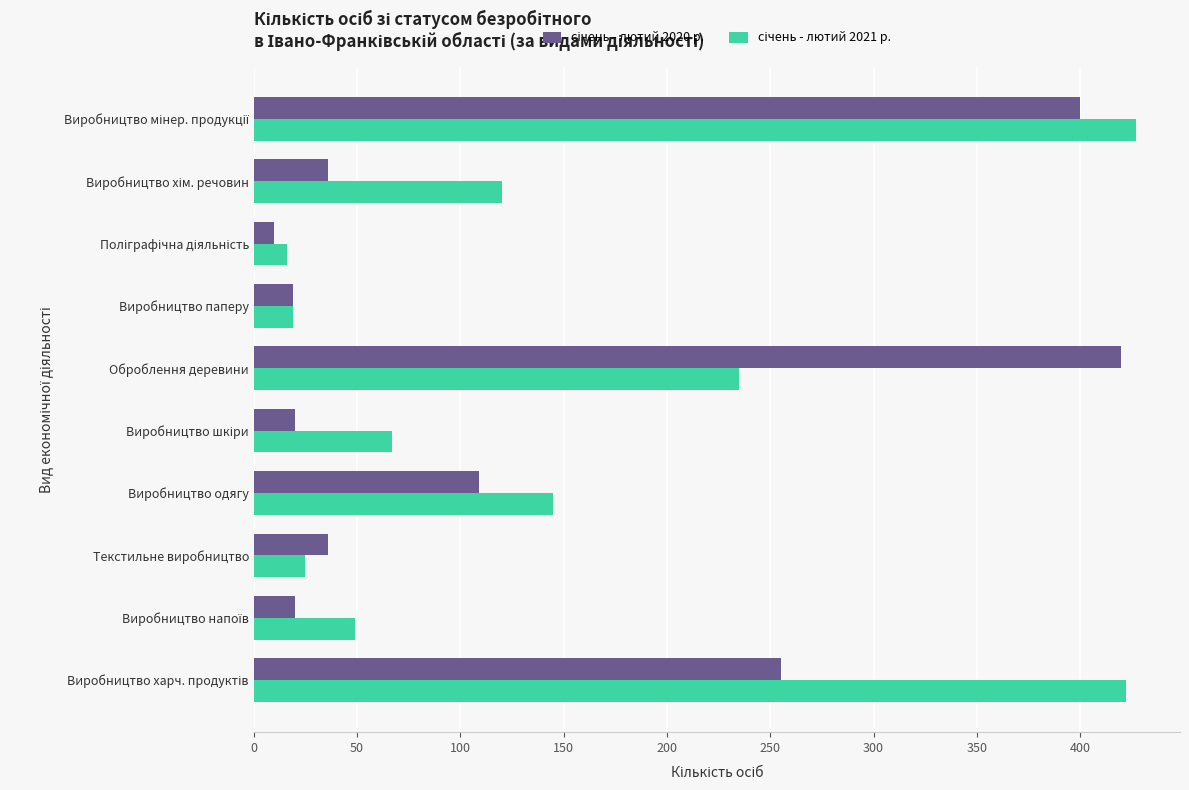

At how many categories does at least one series exceed 326?

3